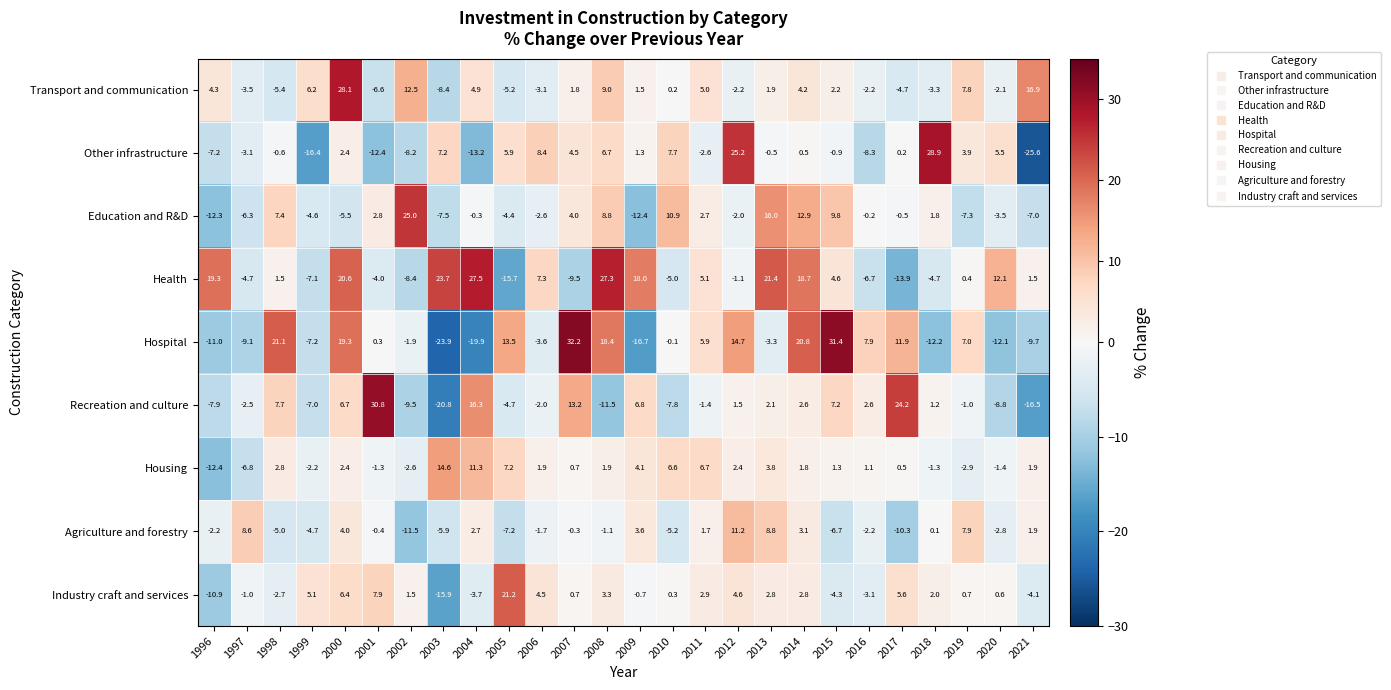

The value of Industry craft and services at 2009 is -0.7. True or false?

True